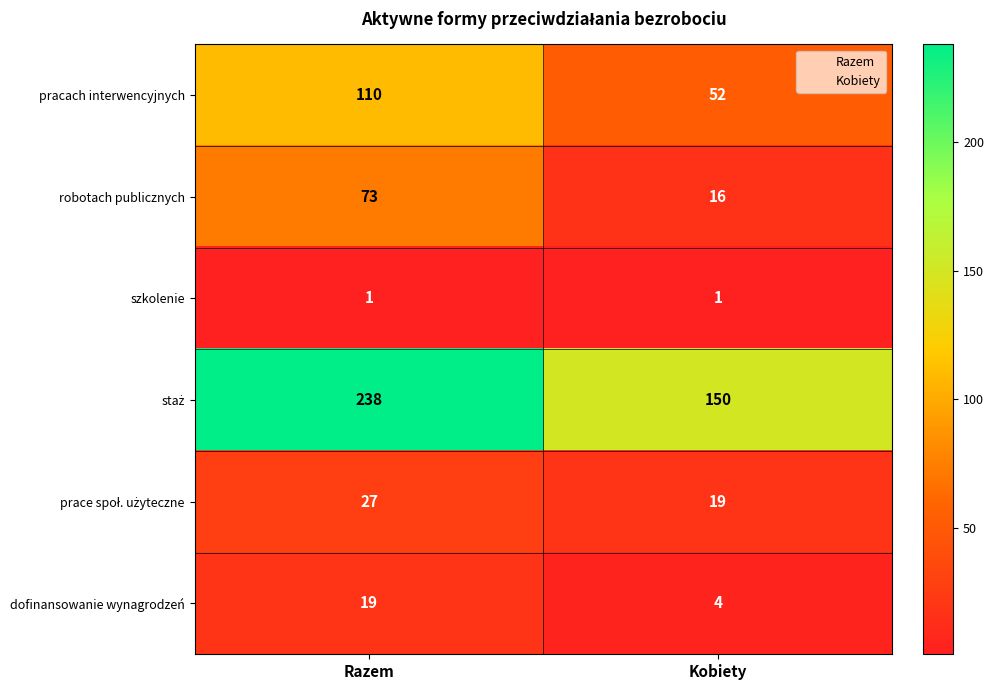

Which category has the highest value across all series?

Razem